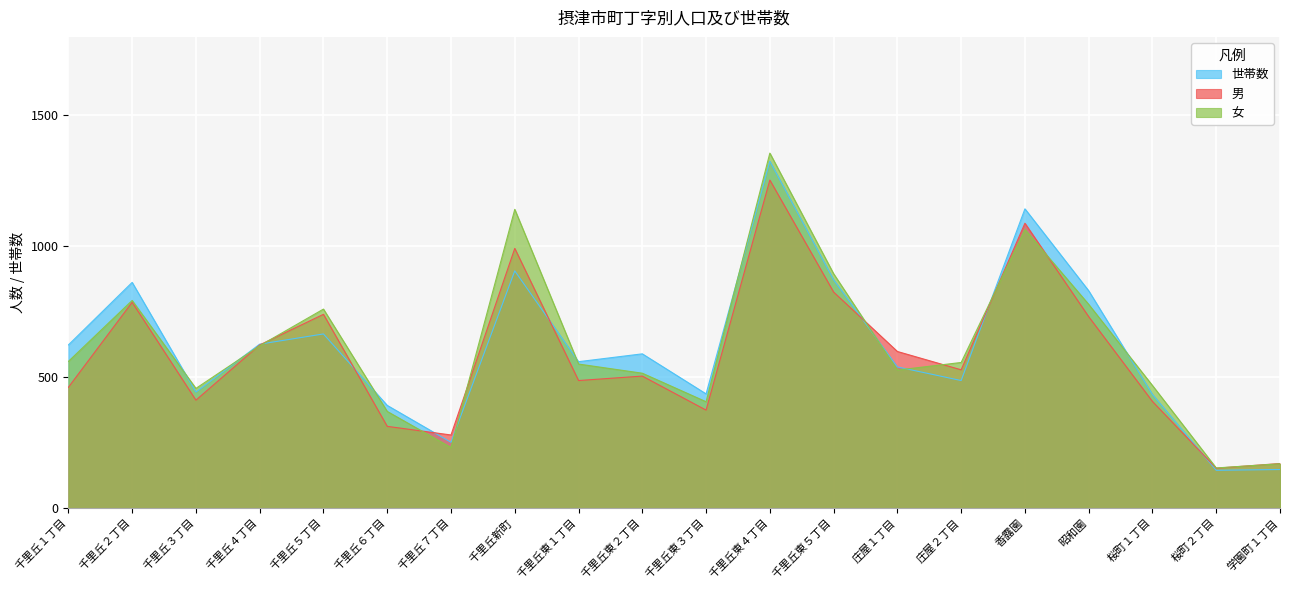

How many values in the 世帯数 series exceed 589?

9